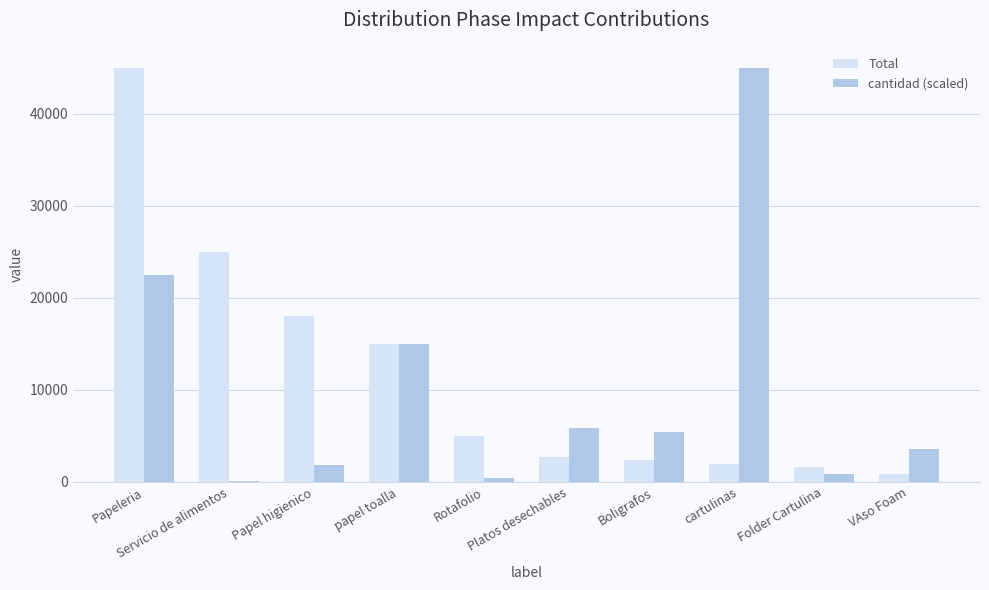

What is the maximum value for Total?

45000